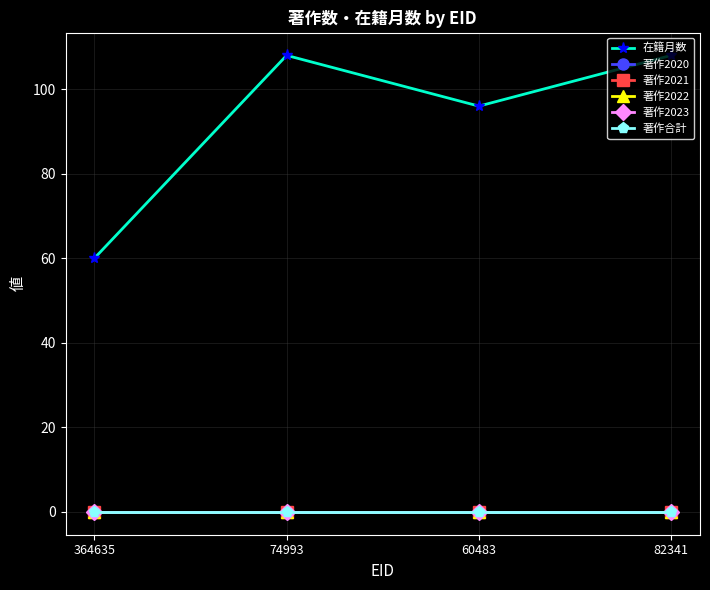

Is this an area chart (filled region under the line)?

No